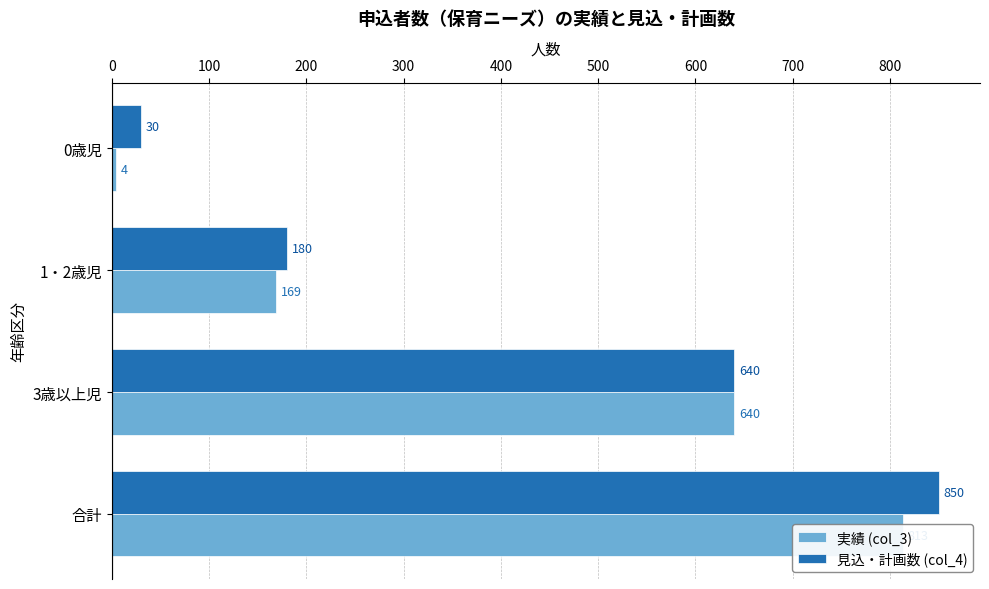

What is the total value across all series at 0歳児?

34